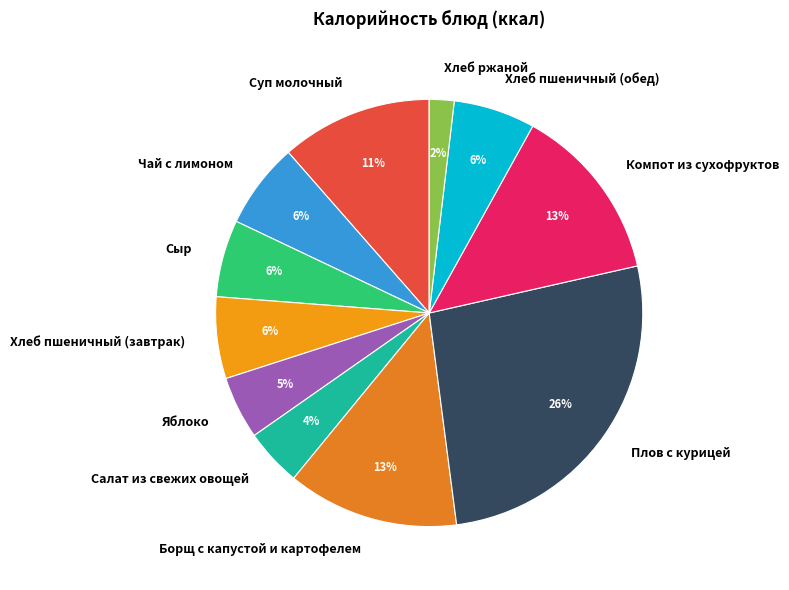

To the nearest percent, what is the difference between the Плов с курицей and Суп молочный slice percentages?

15%